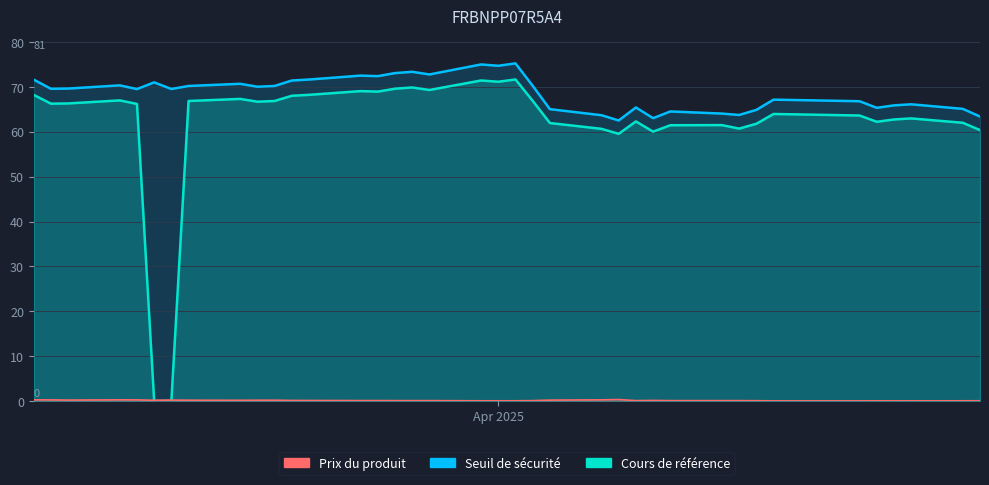

How many intersections are there between Cours de référence and Prix du produit?

2